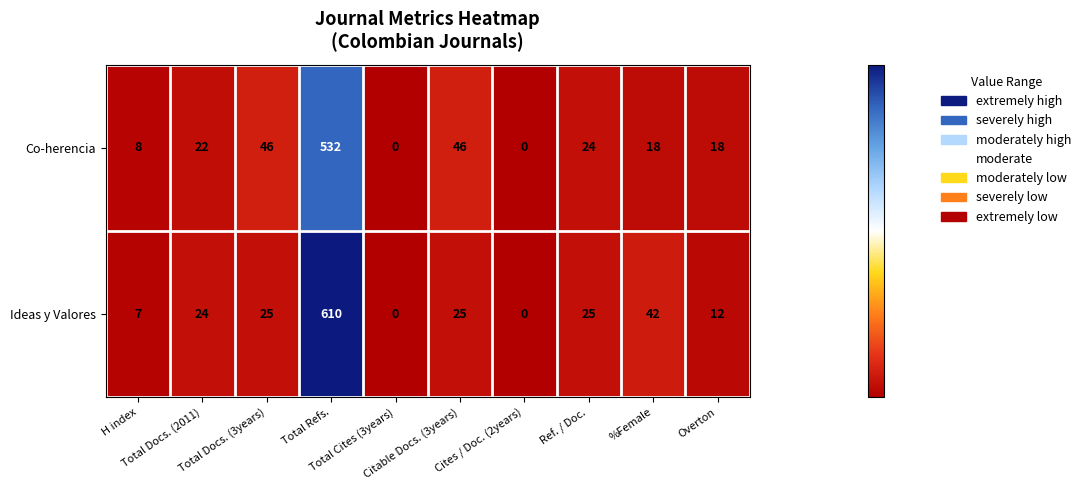

Rank the series by their maximum value, from lowest to highest.

Co-herencia, Ideas y Valores